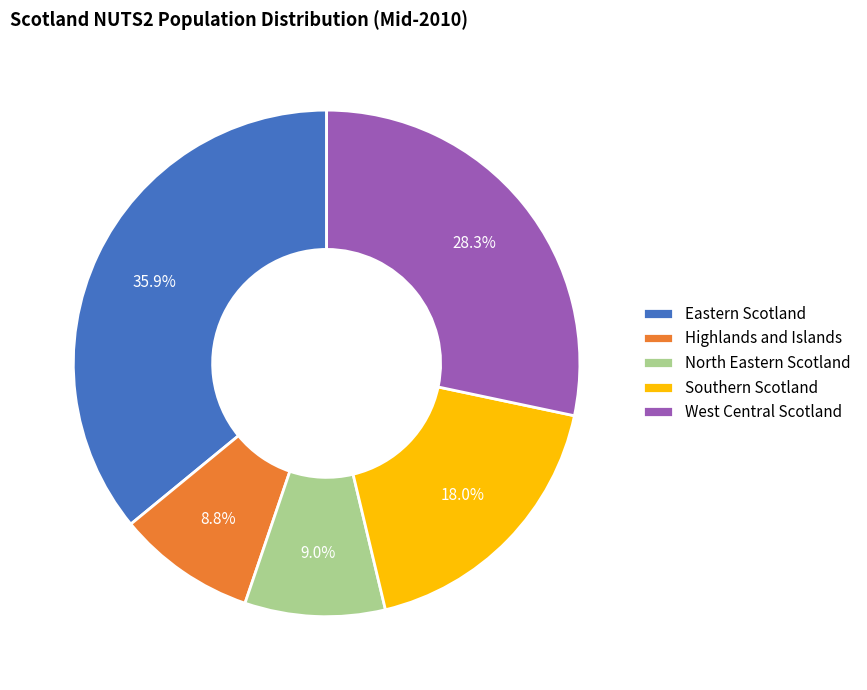

Does Southern Scotland represent more than half of the total?

No